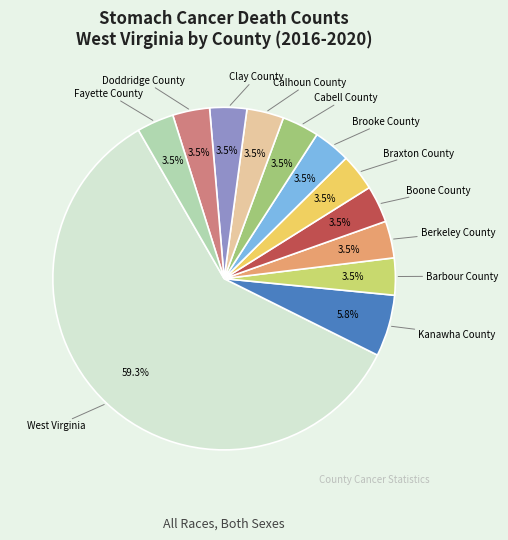

Count the number of slices in the pie.

12